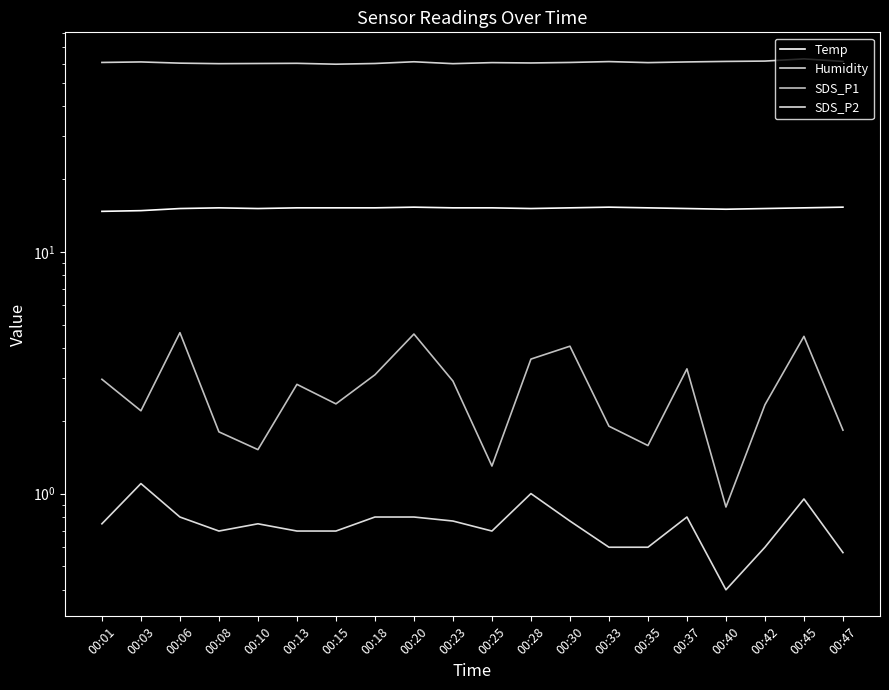

What is the difference between the Temp values at 00:35 and 00:40?

0.2